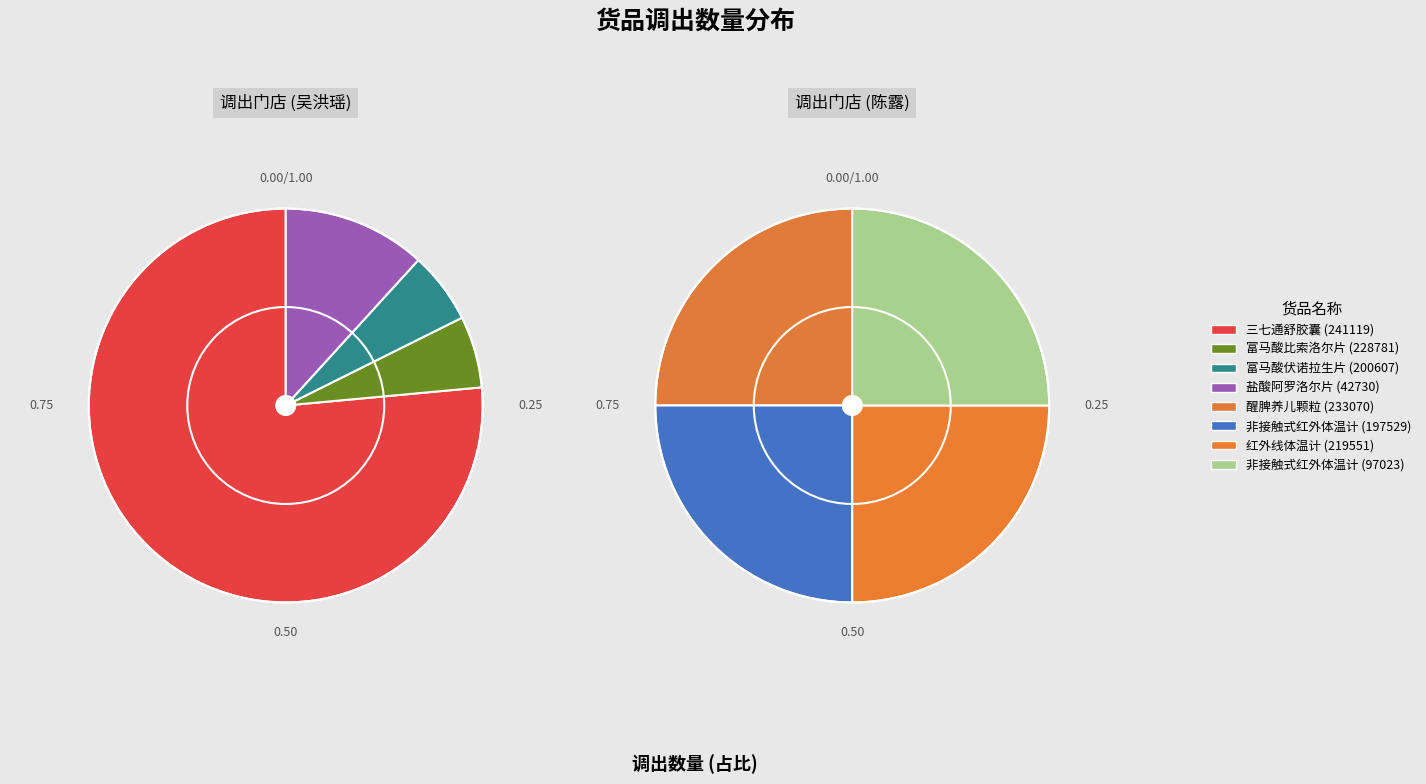

Which slice represents more than half of the pie?

三七通舒胶囊 (241119)